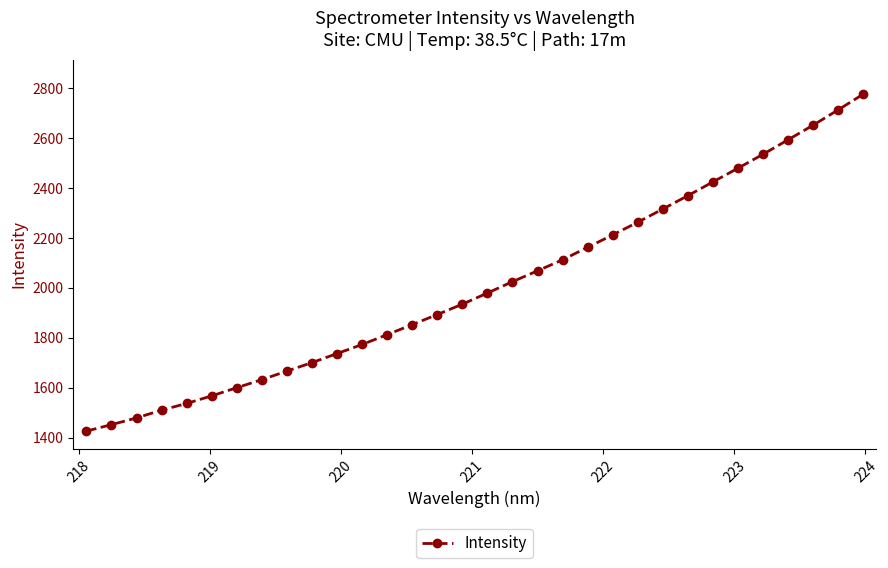

What is the value of the 8th point from the left?

1632.2